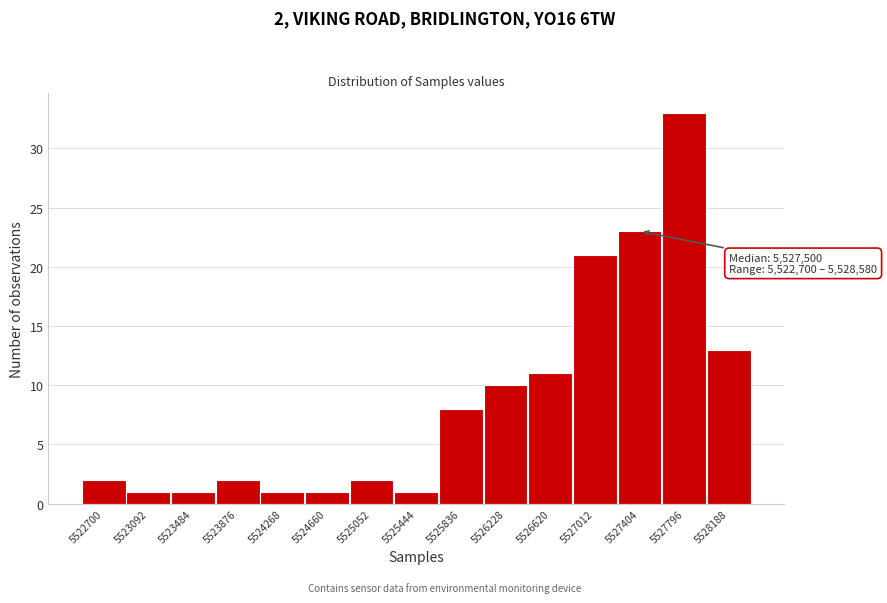

Reading left to right, extract all data points from this chart.

2	1	1	2	1	1	2	1	8	10	11	21	23	33	13